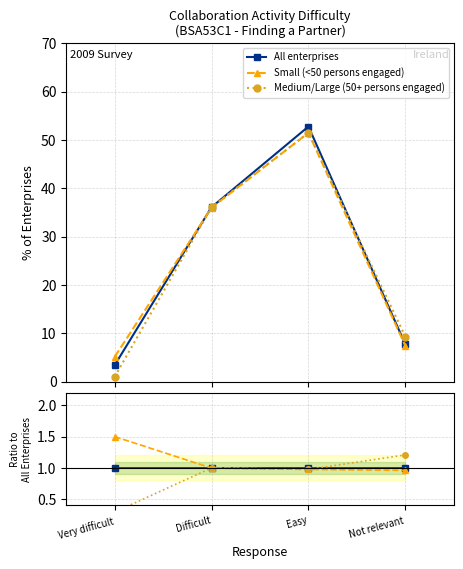

Which series has the largest total across all categories?

Small (<50 persons engaged)